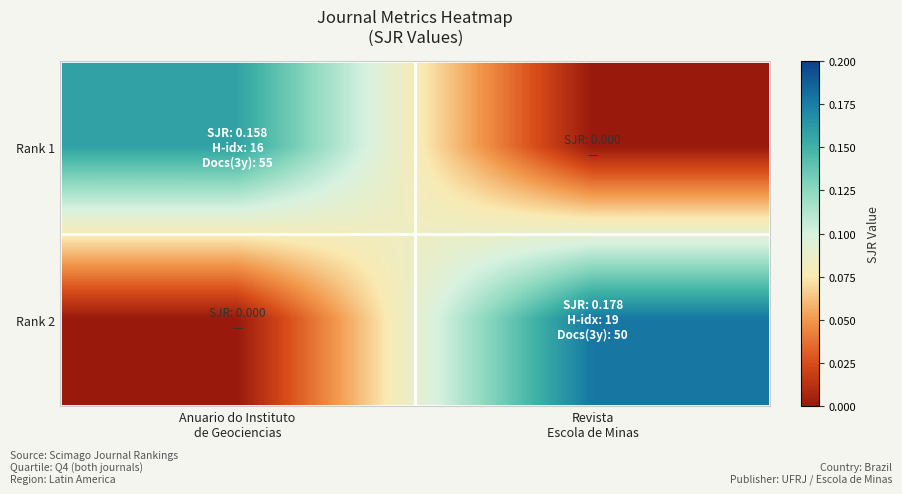

What is the difference between the highest and lowest values at Anuario do Instituto
de Geociencias?

0.2